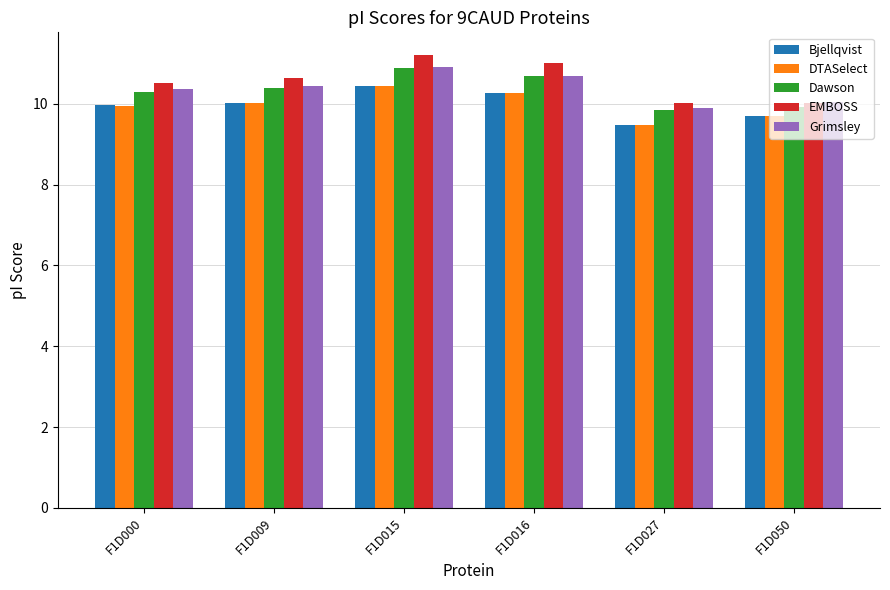

Which label corresponds to the smallest value in the chart?

F1D027